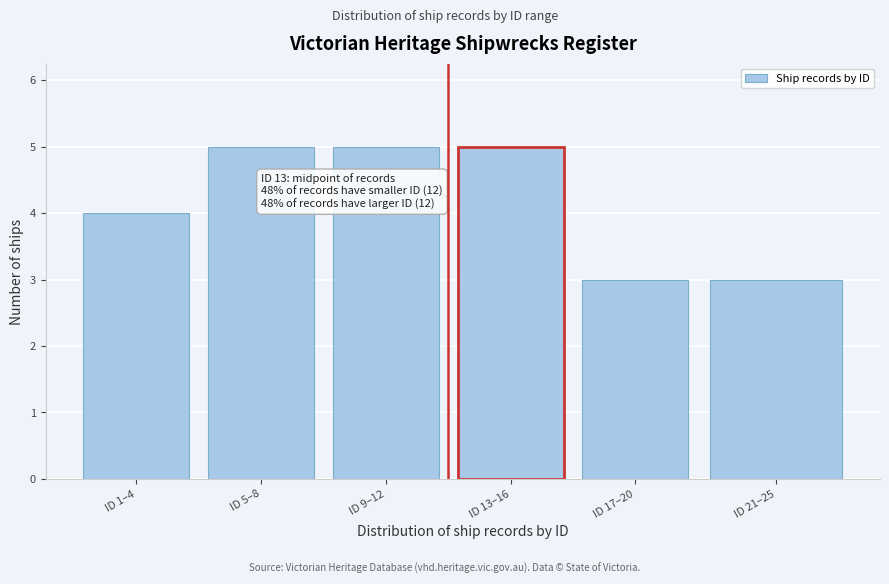

Reading left to right, list all the values displayed in this chart.

ID 1–4=4	ID 5–8=5	ID 9–12=5	ID 13–16=5	ID 17–20=3	ID 21–25=3